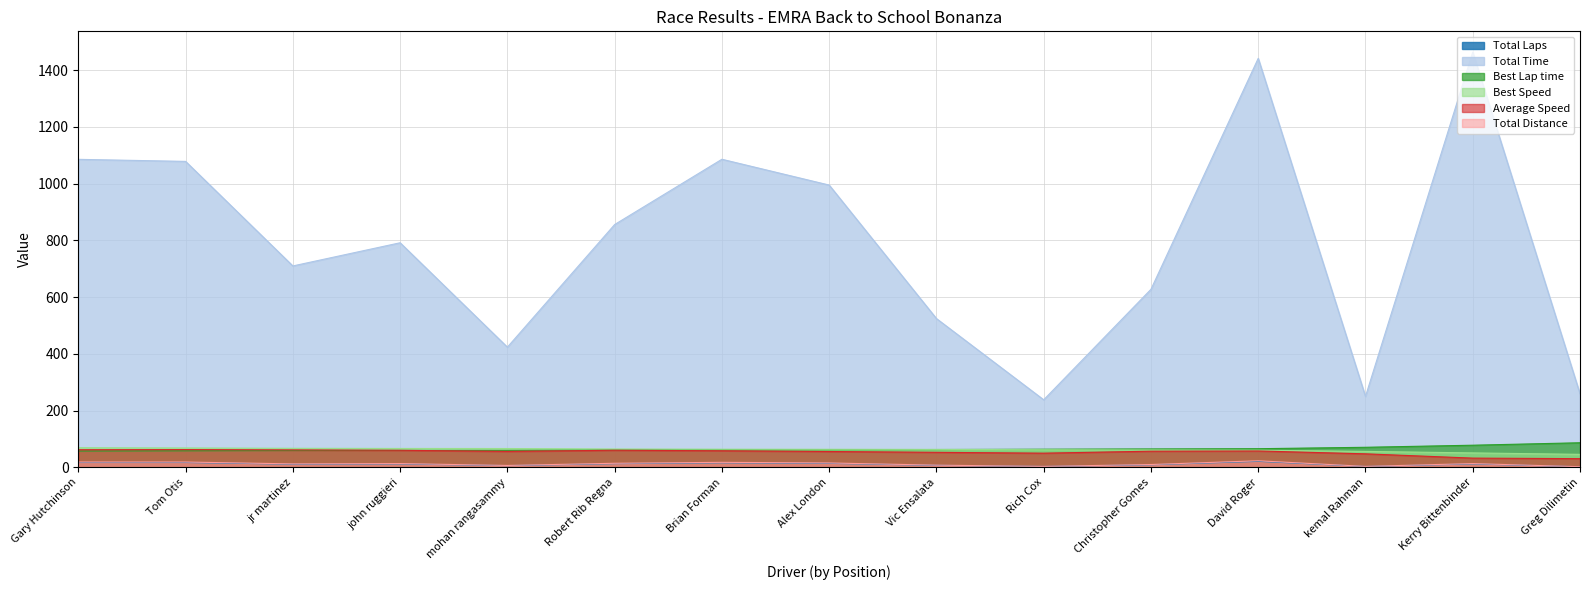

How many data points does each series have?

15